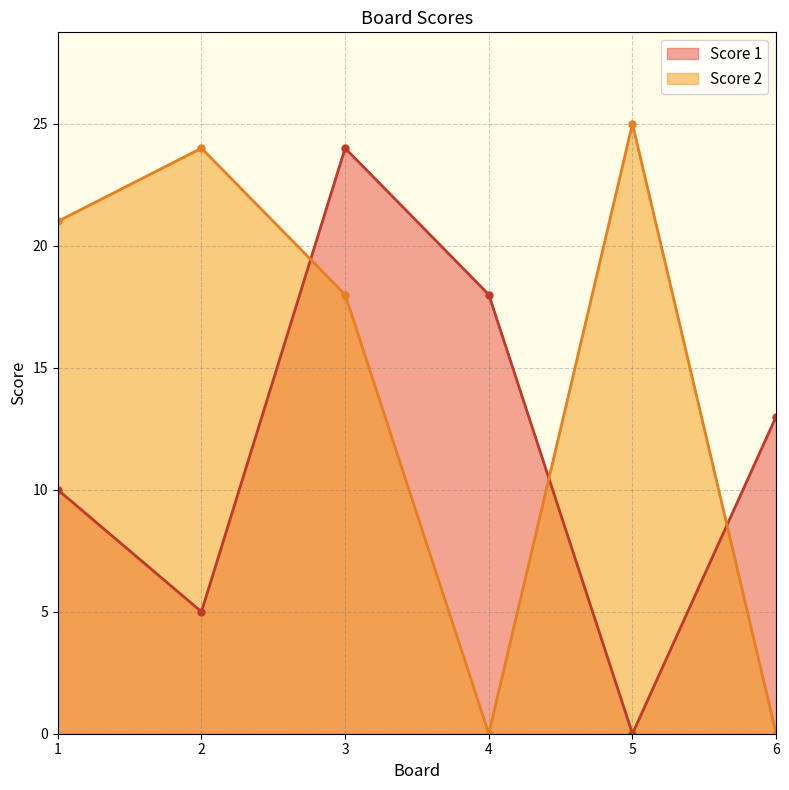

Which series ends up on top after the final intersection of Score 2 and Score 1?

Score 1